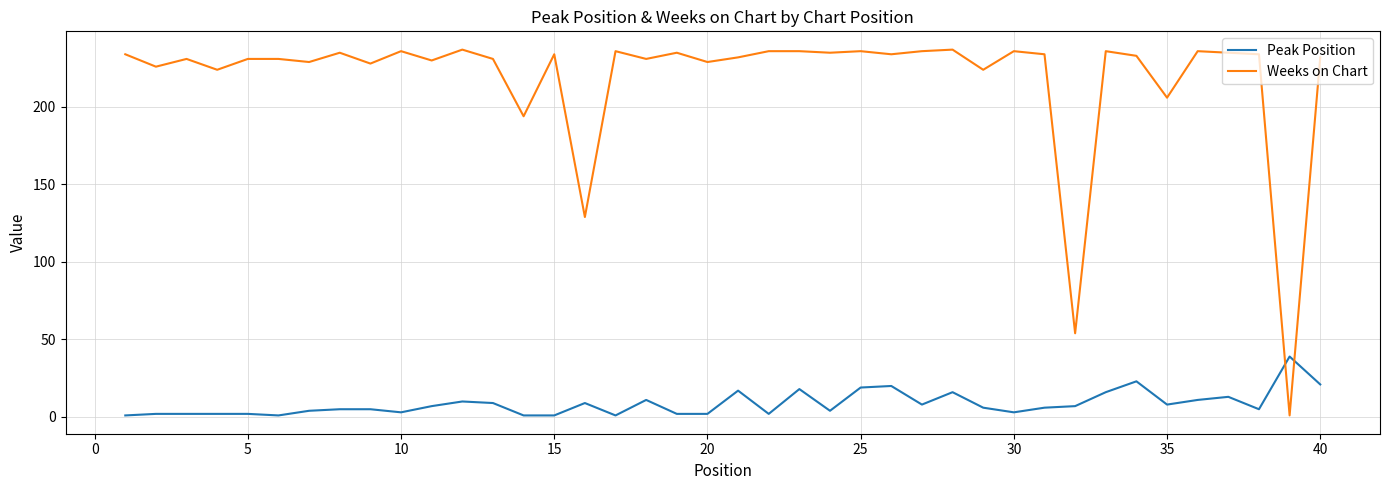

How many intersections are there between Peak Position and Weeks on Chart?

2